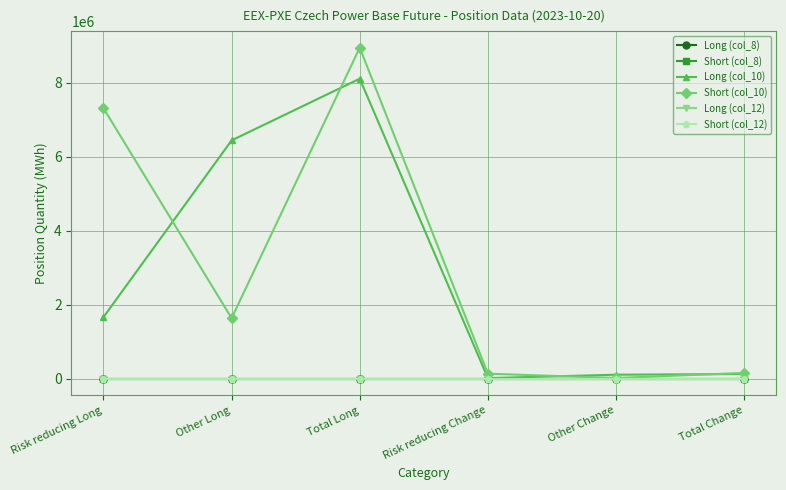

Is this an area chart (filled region under the line)?

No